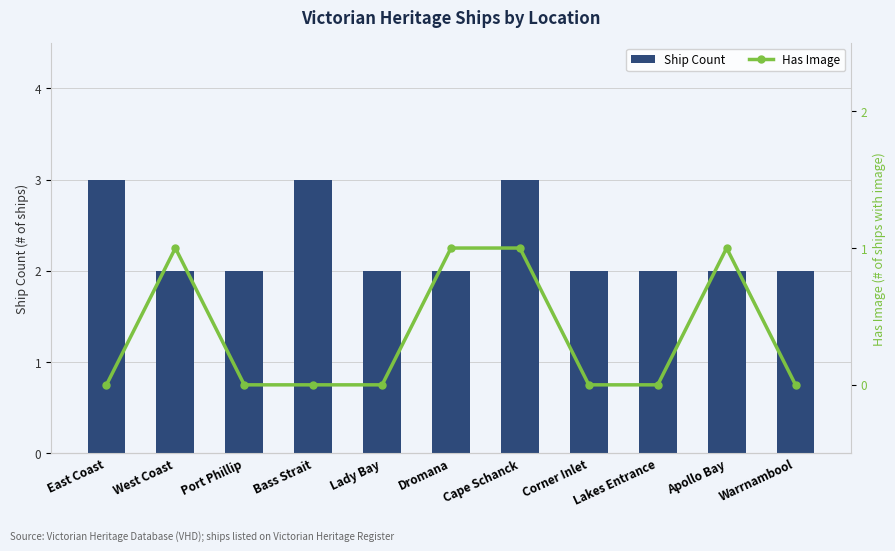

What is the sum of all Ship Count values?

25